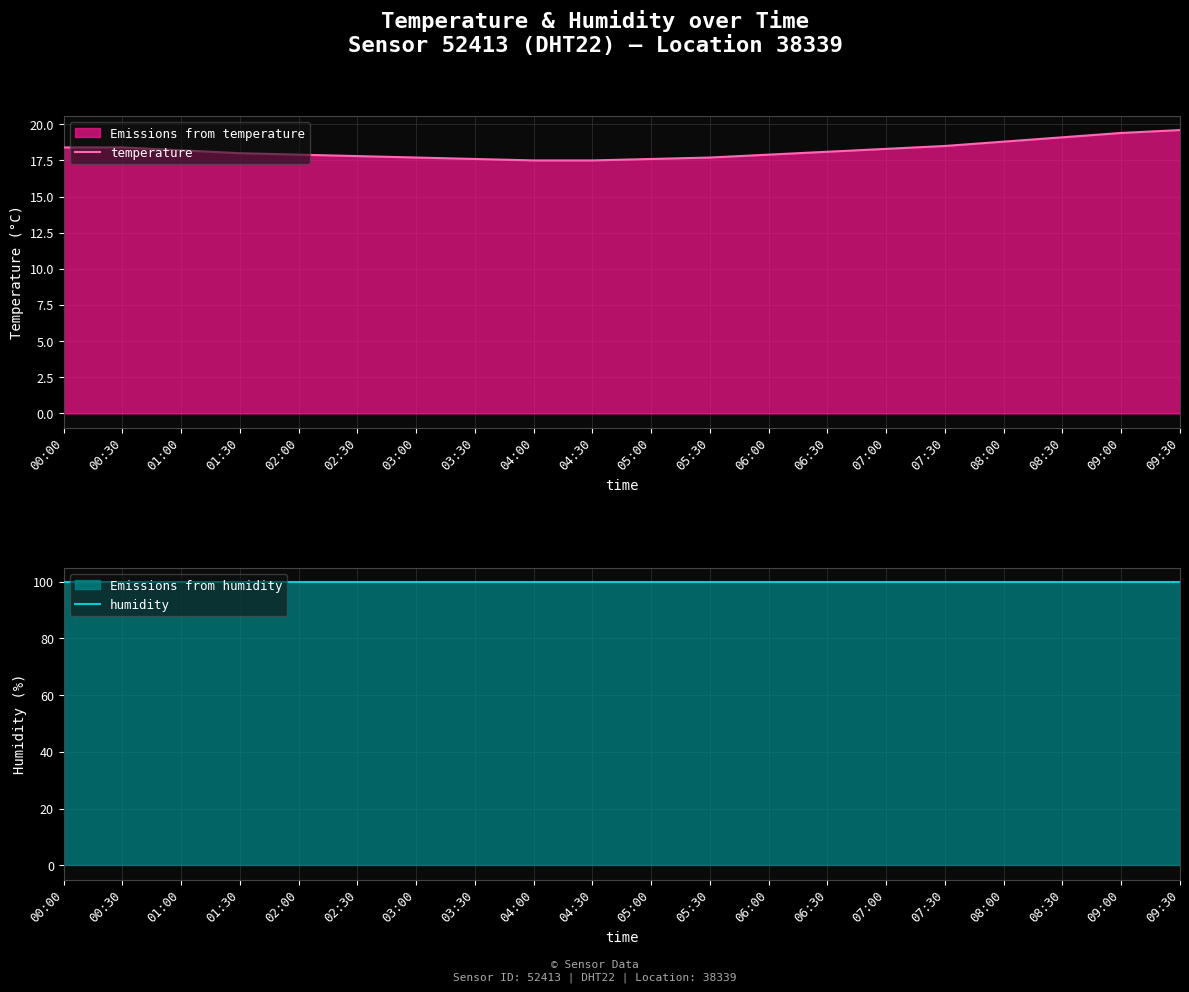

Is it true that temperature equals 6.4 at 09:00?

False